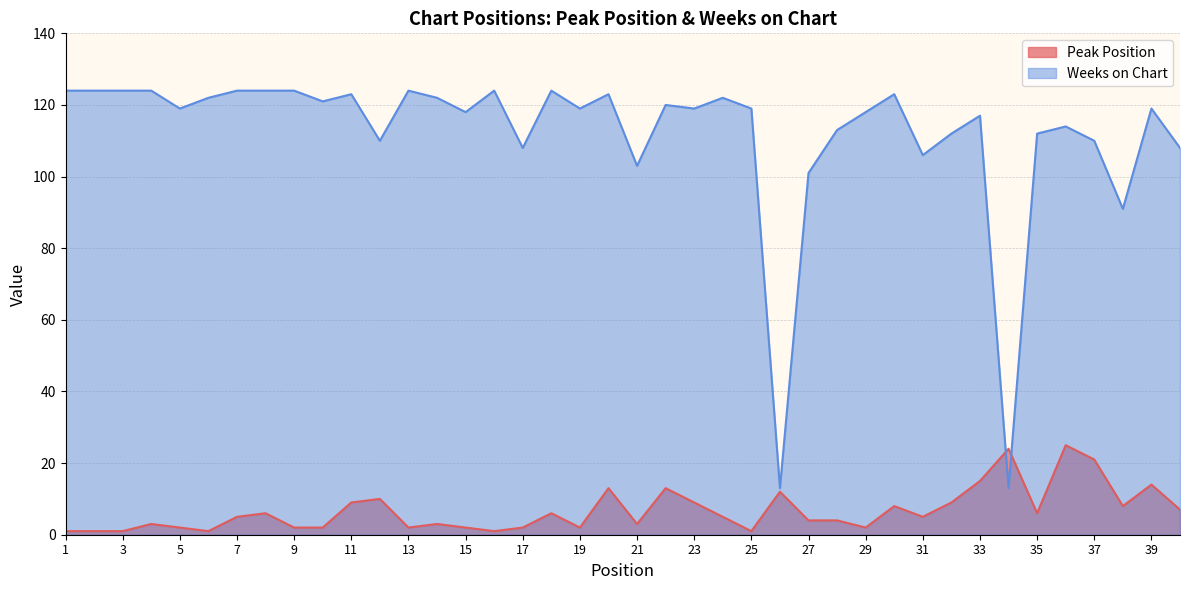

How many series are shown in this chart?

2